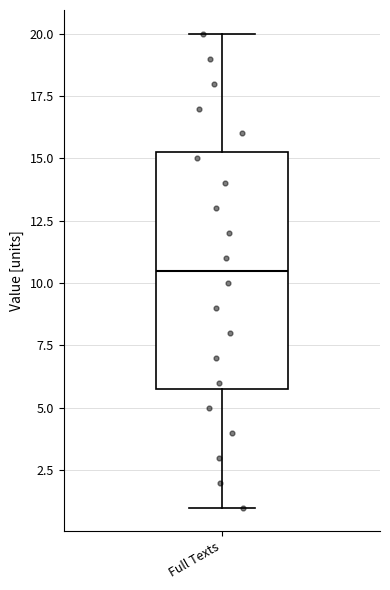

Transcribe this box plot: give where the median line is, the range the box spans, and where the two whiskers end, as read against the y-axis. The values are not printed on the chart, so give them approximately, as read against the axis.

median 10.5, box 6.0 to 15.5, whiskers 1.0 to 20.0